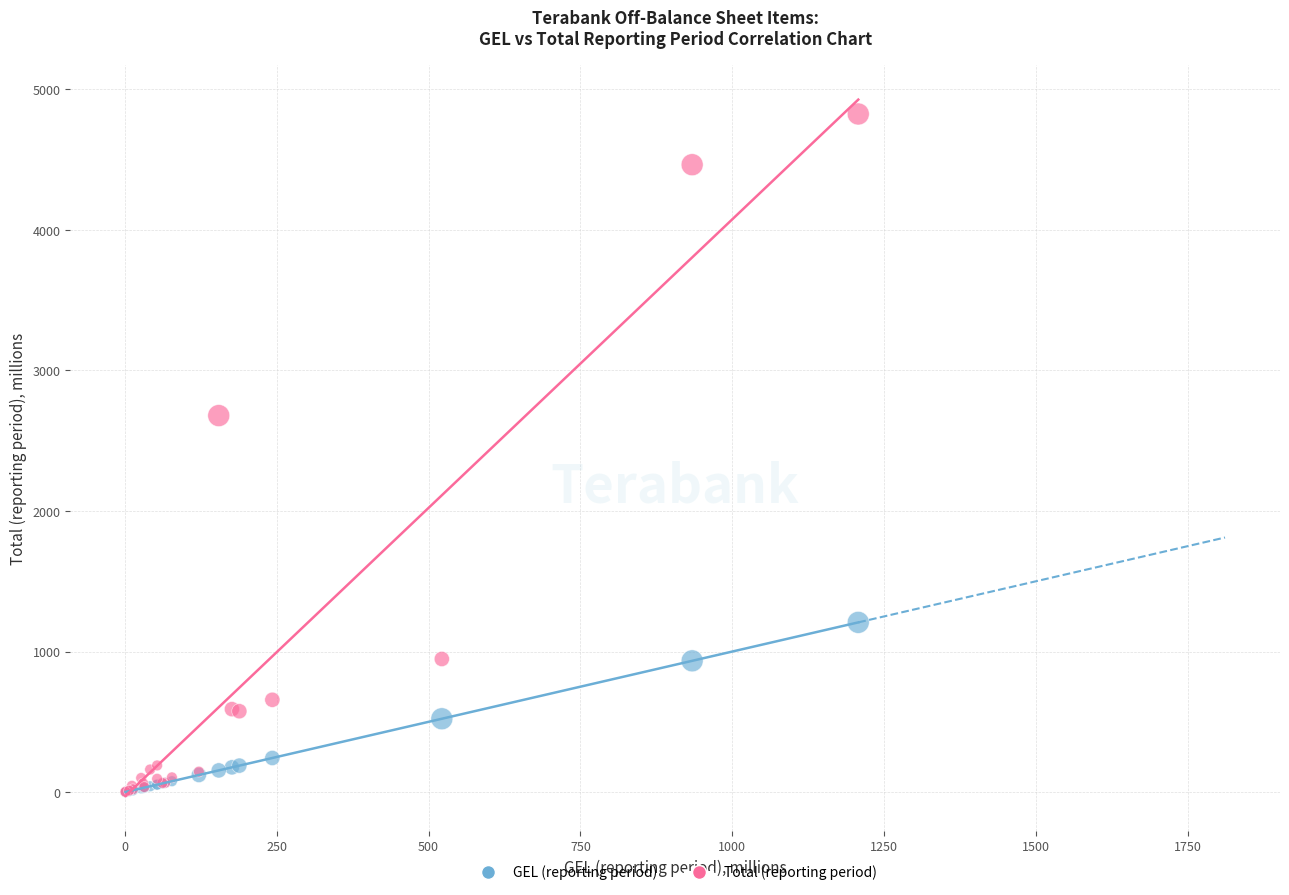

What are all the series names shown in the legend?

GEL (reporting period), Total (reporting period)